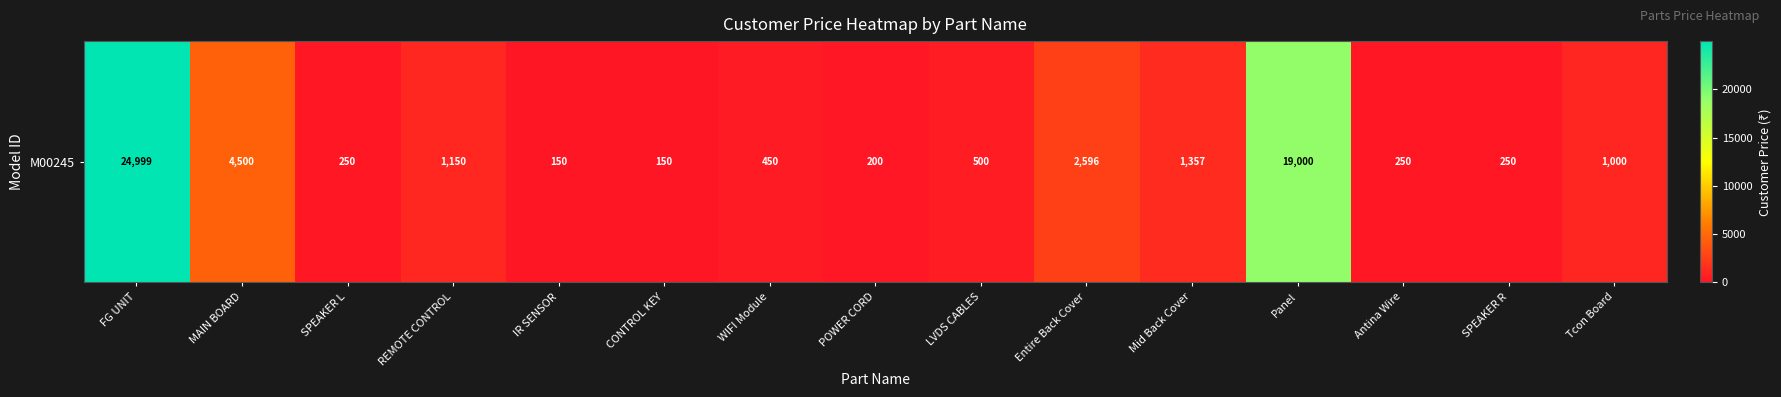

List the labels in order of value, largest first.

FG UNIT, Panel, MAIN BOARD, Entire Back Cover, Mid Back Cover, REMOTE CONTROL, Tcon Board, LVDS CABLES, WIFI Module, SPEAKER L, Antina Wire, SPEAKER R, POWER CORD, IR SENSOR, CONTROL KEY